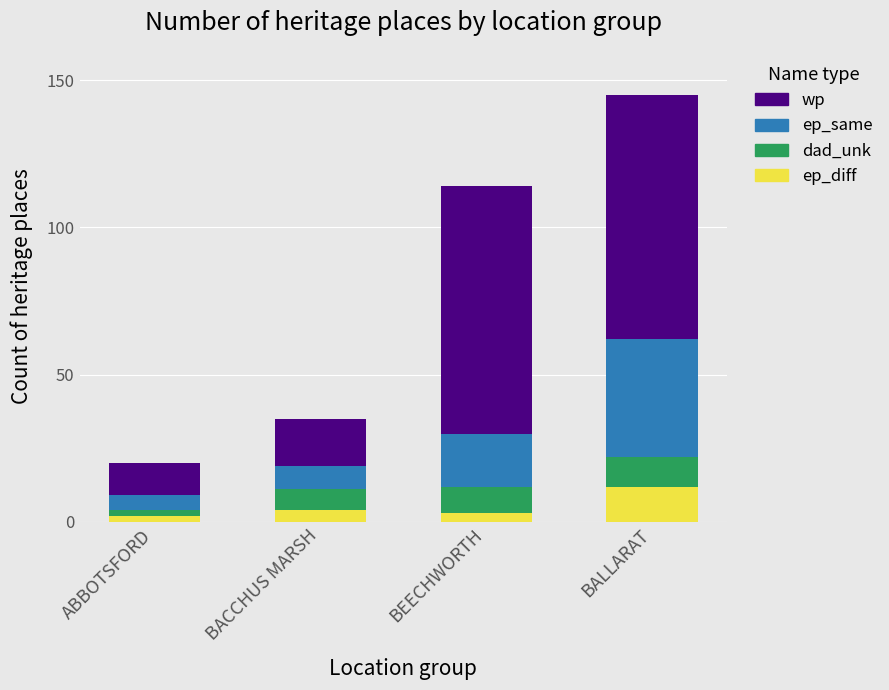

The value of ep_diff at BACCHUS MARSH is 4. True or false?

True